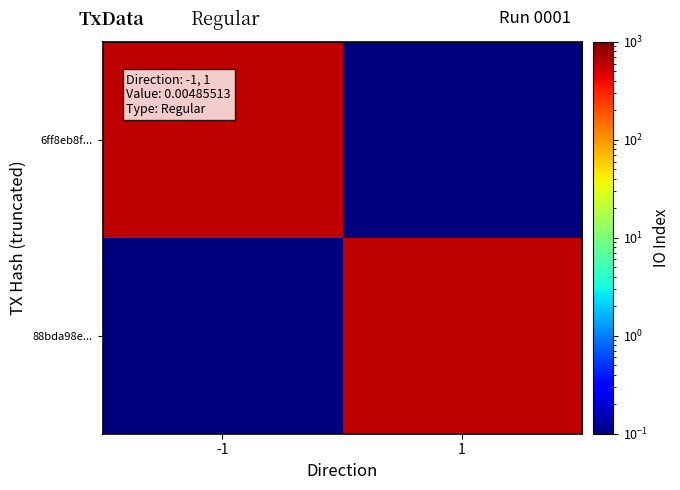

Reading left to right, what are all the values shown in this chart?

6ff8eb8f...: -1=585.0	1=0.1
88bda98e...: -1=0.1	1=585.0